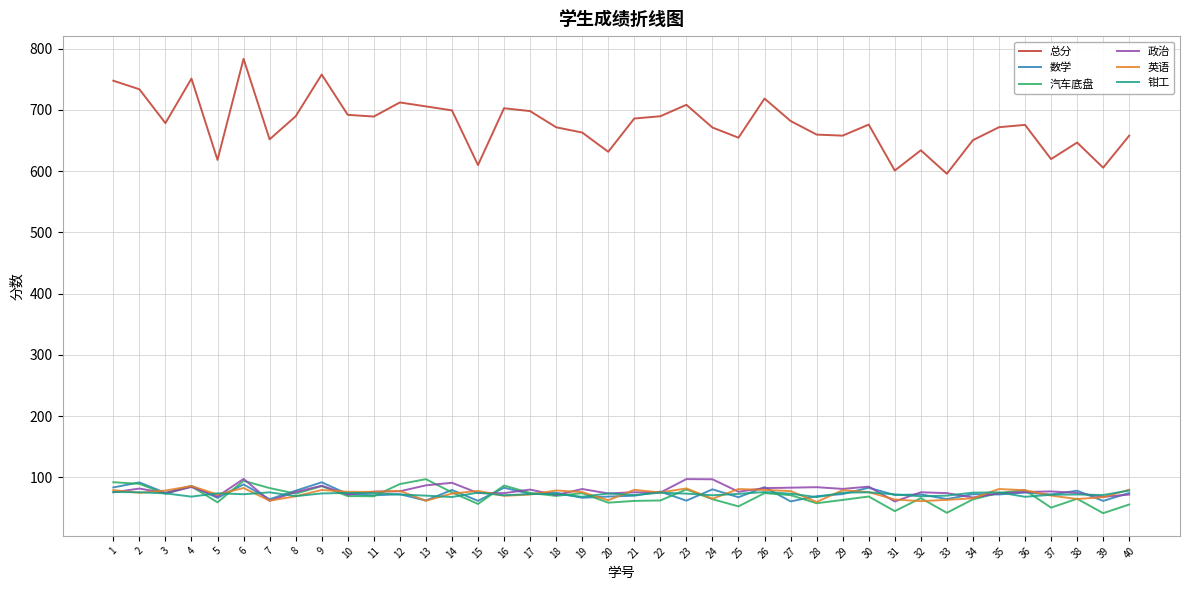

What is the difference between the highest and lowest values at 21?

624.3